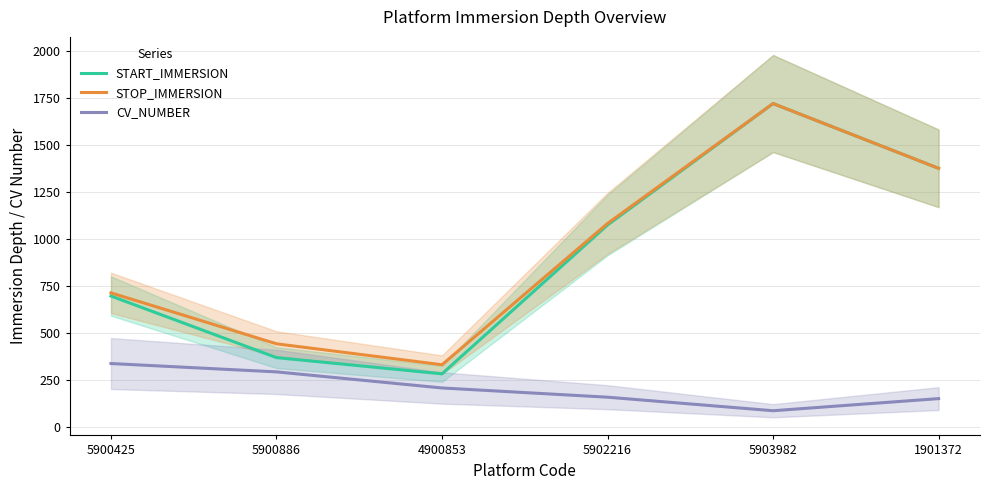

What is the difference between the STOP_IMMERSION values at 5902216 and 1901372?

292.9